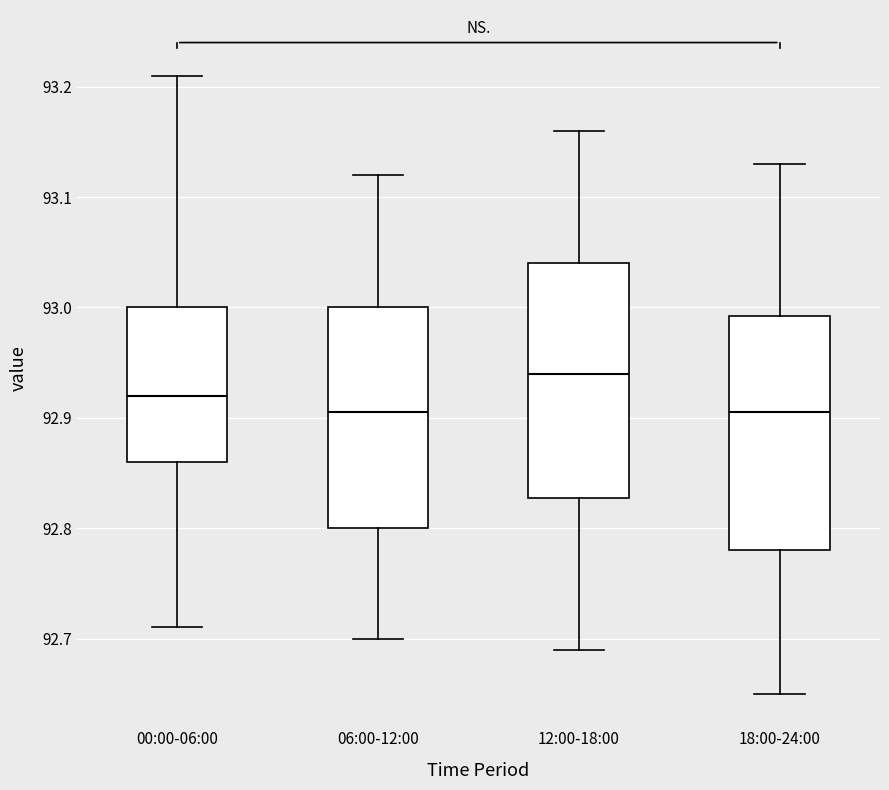

Reading left to right, transcribe this box plot: for each box, give where its median line is, the range the box spans, and where its two whiskers end, as read against the y-axis. The values are not printed on the chart, so give them approximately, as read against the axis.

00:00-06:00: median 92.92, box 92.86 to 93.00, whiskers 92.71 to 93.21
06:00-12:00: median 92.91, box 92.80 to 93.00, whiskers 92.70 to 93.12
12:00-18:00: median 92.94, box 92.83 to 93.04, whiskers 92.69 to 93.16
18:00-24:00: median 92.91, box 92.78 to 92.99, whiskers 92.65 to 93.13